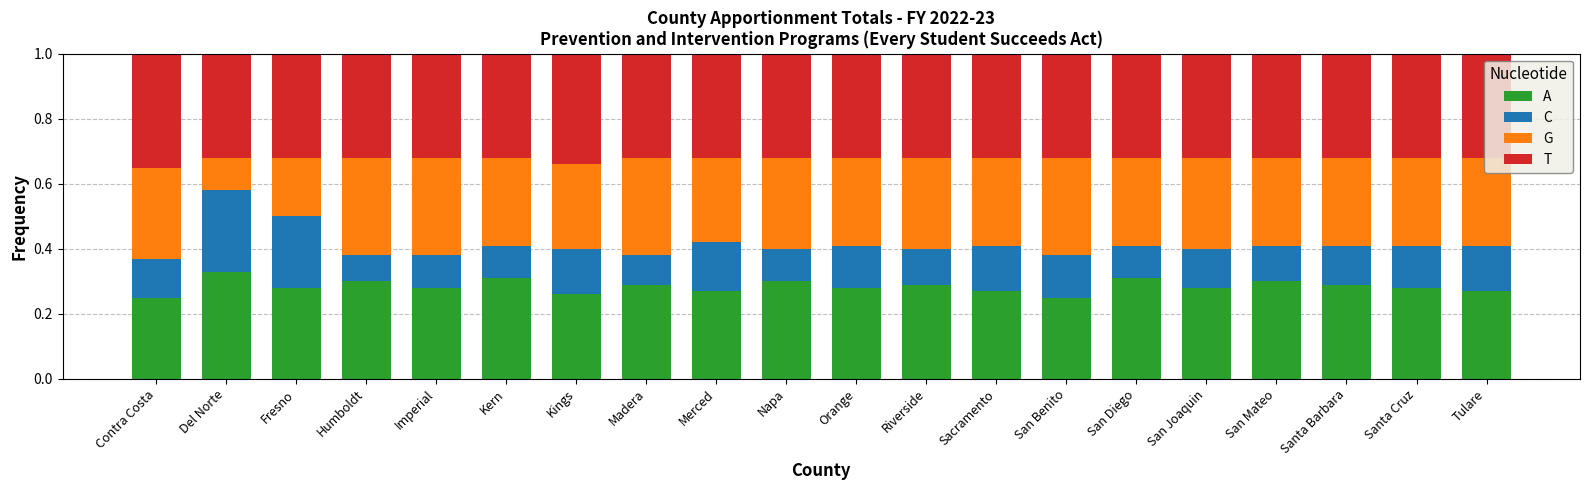

Is it true that A equals 0.3 at Santa Barbara?

True